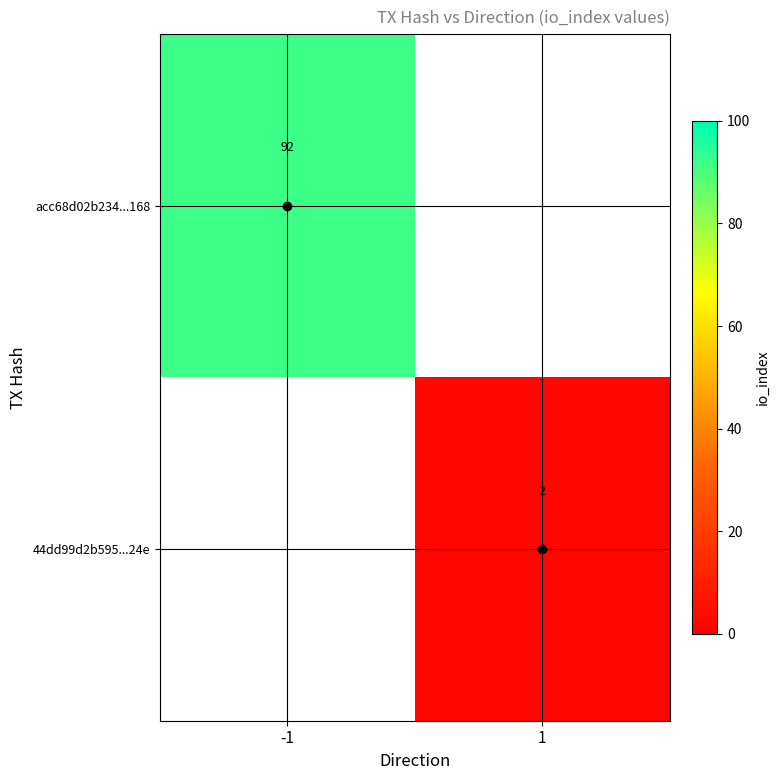

Rank the categories by acc68d02b234...168 value from highest to lowest.

-1, 1